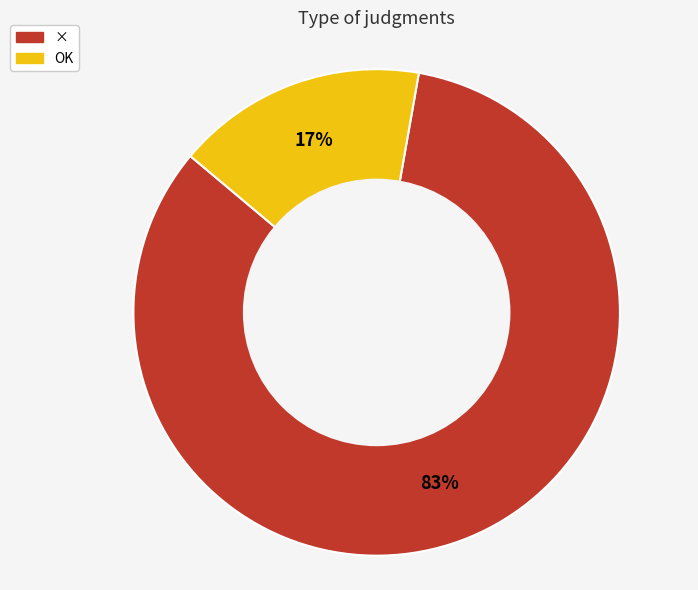

Which has a higher value, × or OK?

×